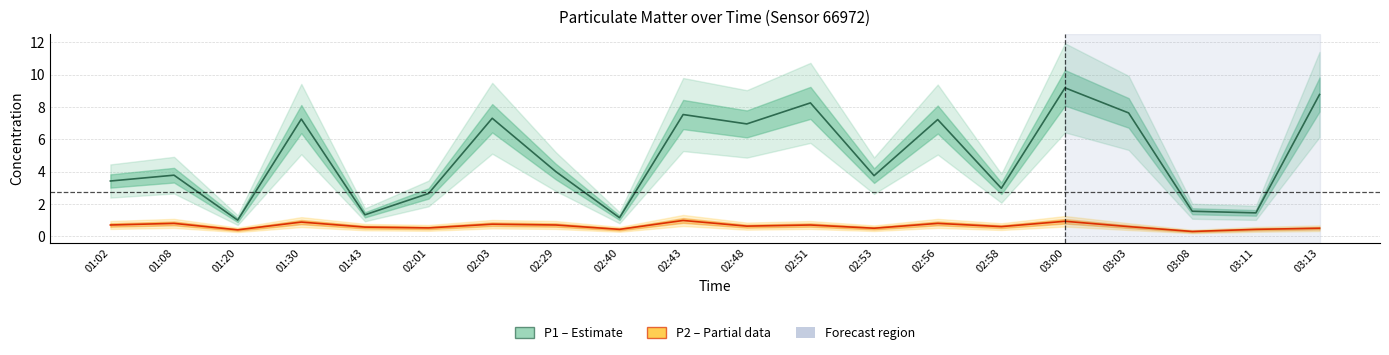

What is the average value of the P2 (PM2.5) series?

0.6